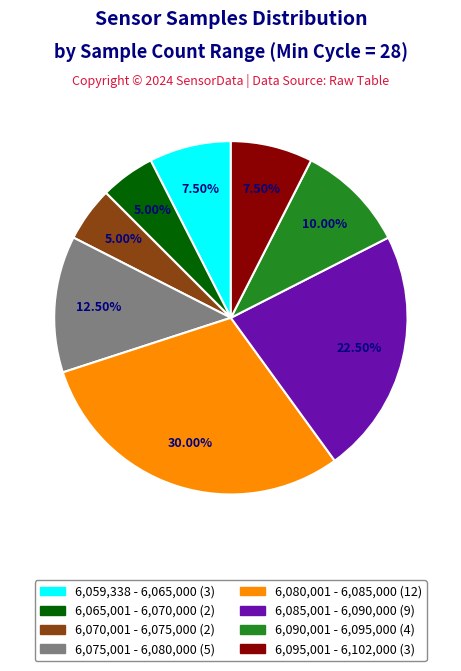

Is there a majority slice in this chart?

No